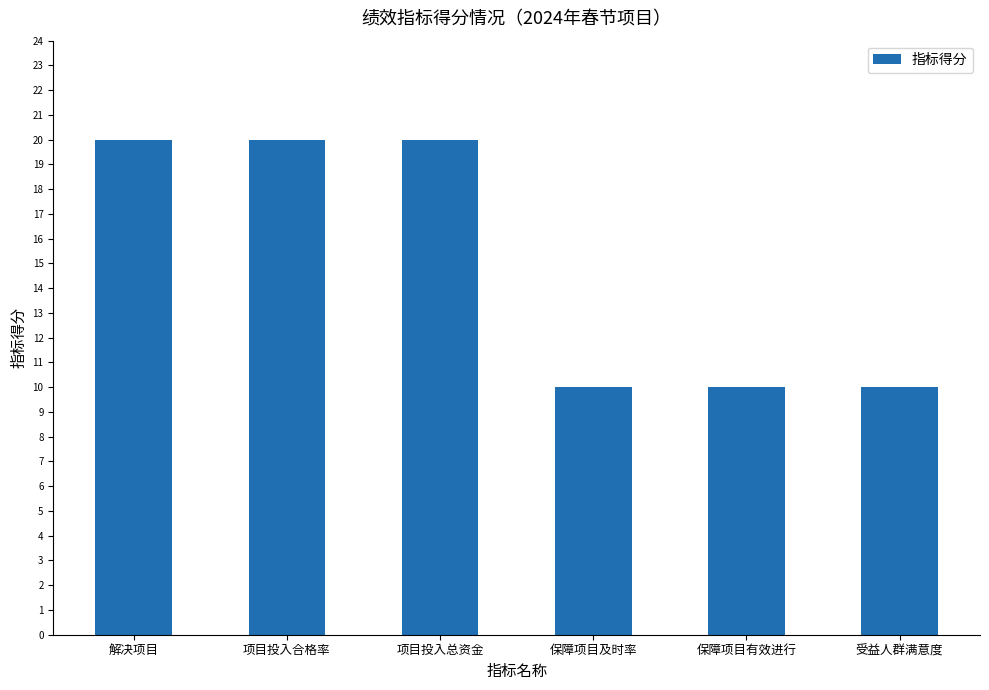

What position from the right is 受益人群满意度?

1